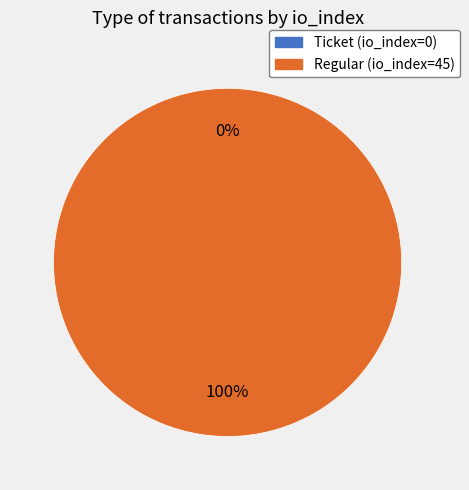

Which slice is the largest?

Regular (io_index=45)